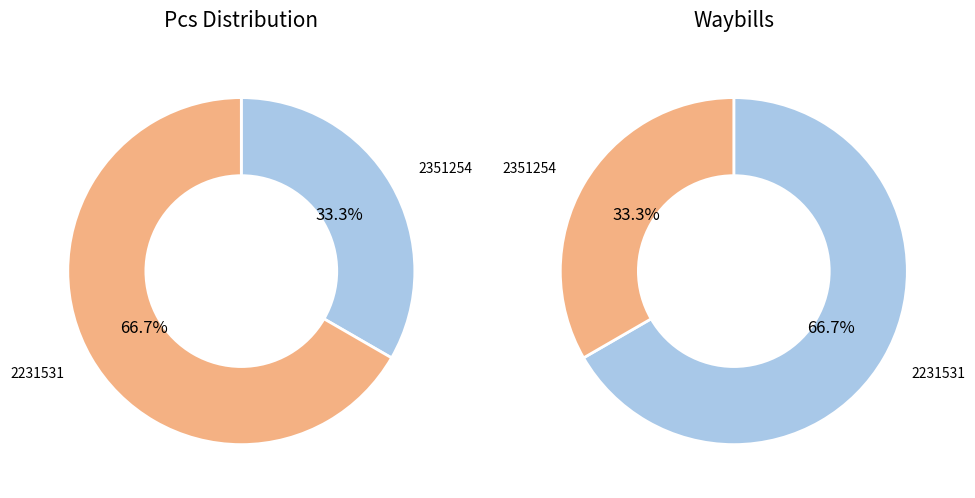

Which has a higher value, 2231531 or 2351254?

2231531